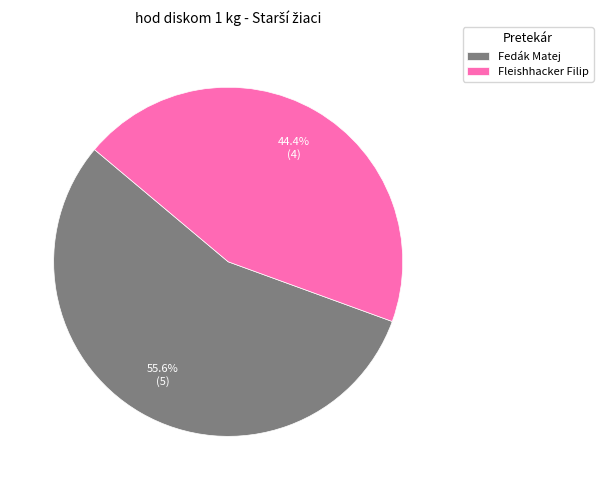

How many slices are in this pie chart?

2